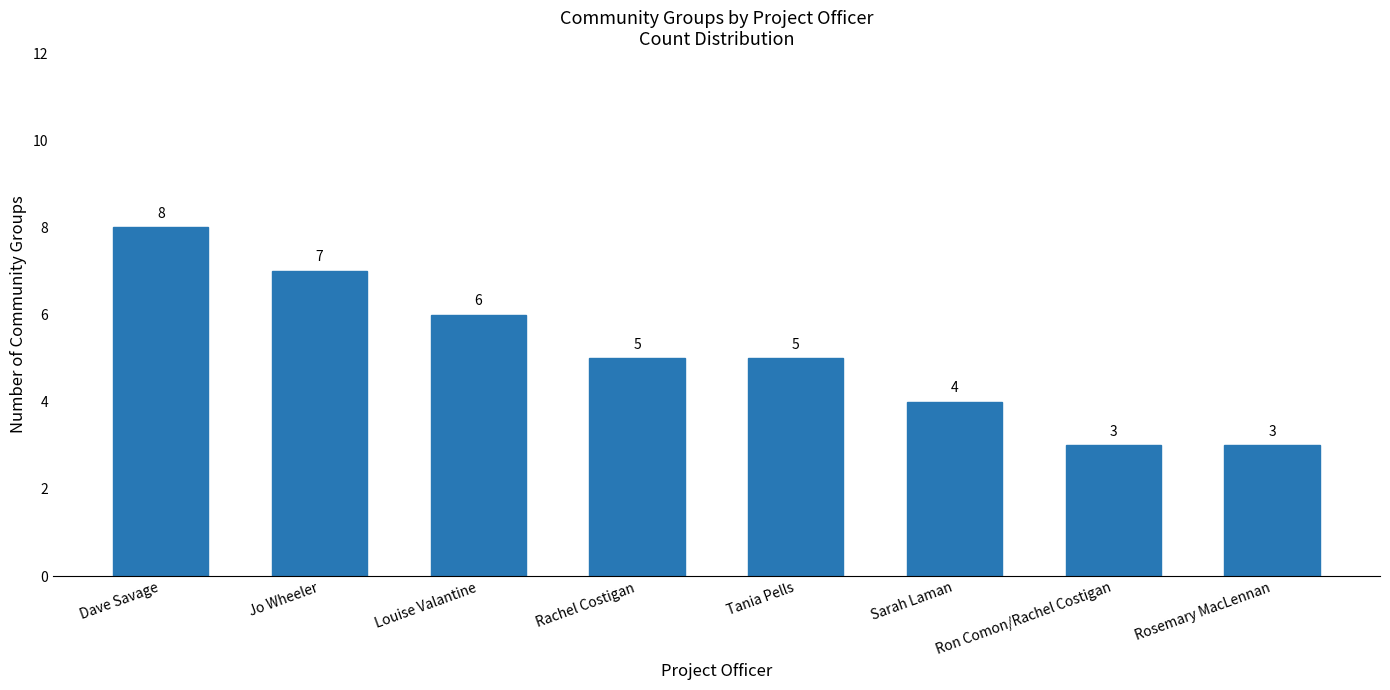

Reading left to right, list all the values displayed in this chart.

8	7	6	5	5	4	3	3